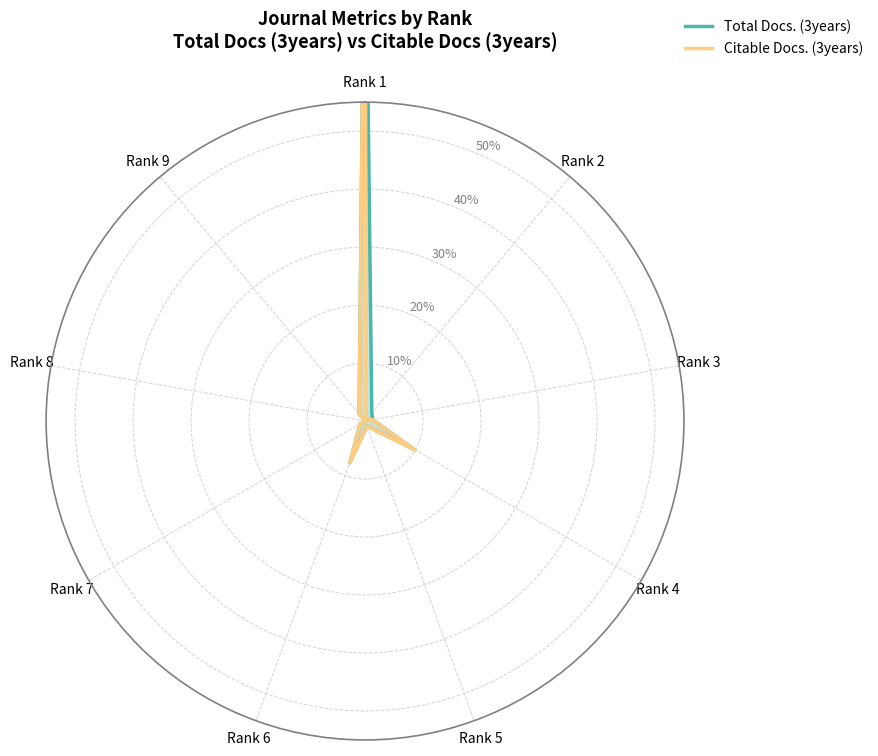

Which series has the largest range (max minus min)?

Total Docs. (3years)